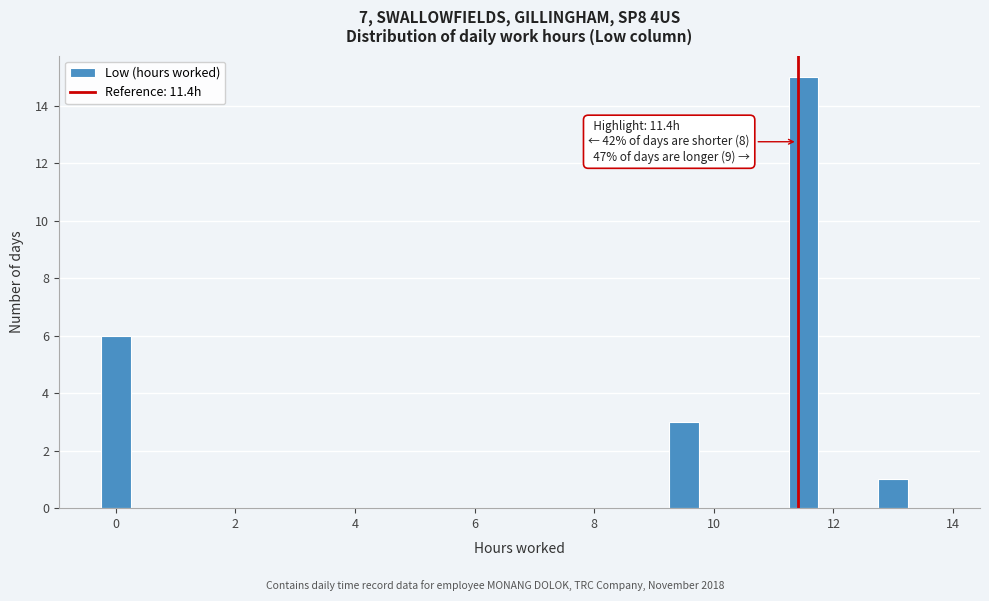

Read against the x-axis, roughly where is the centre of the tallest bar?

11.6